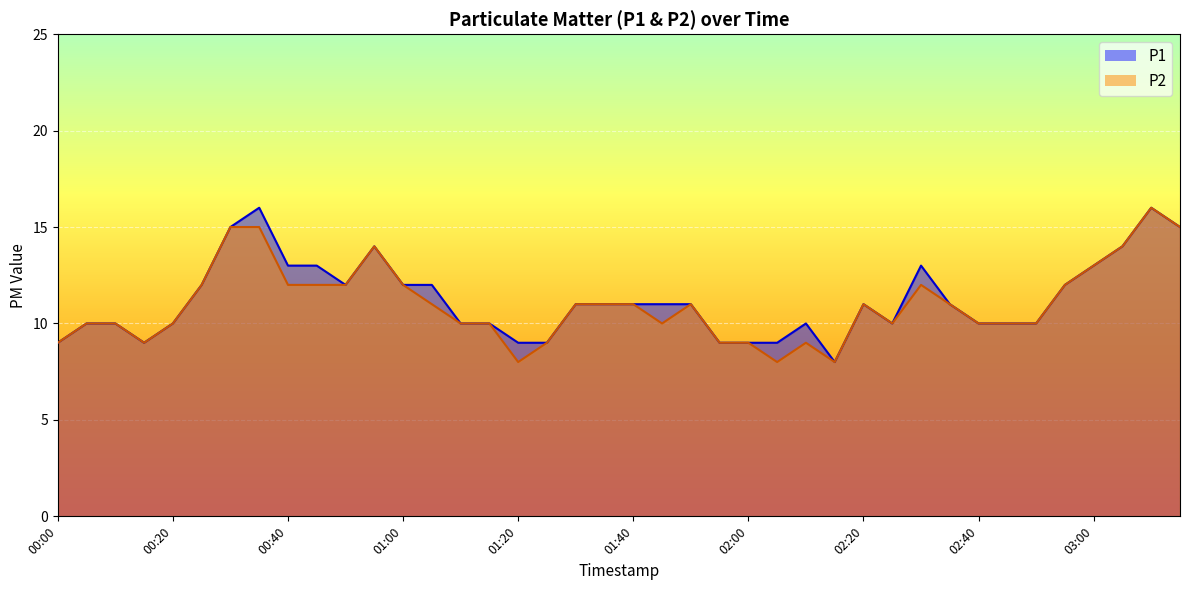

True or false: P2 and P1 cross at least once.

False